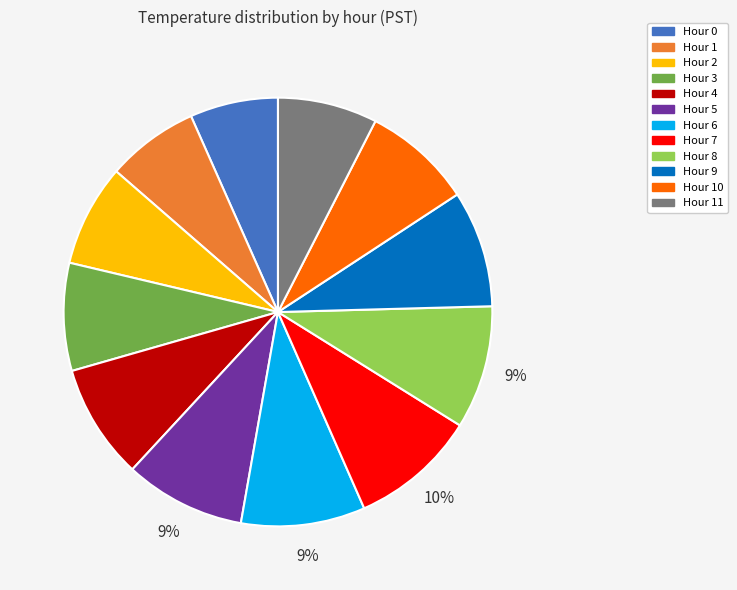

How many segments does this pie chart have?

12